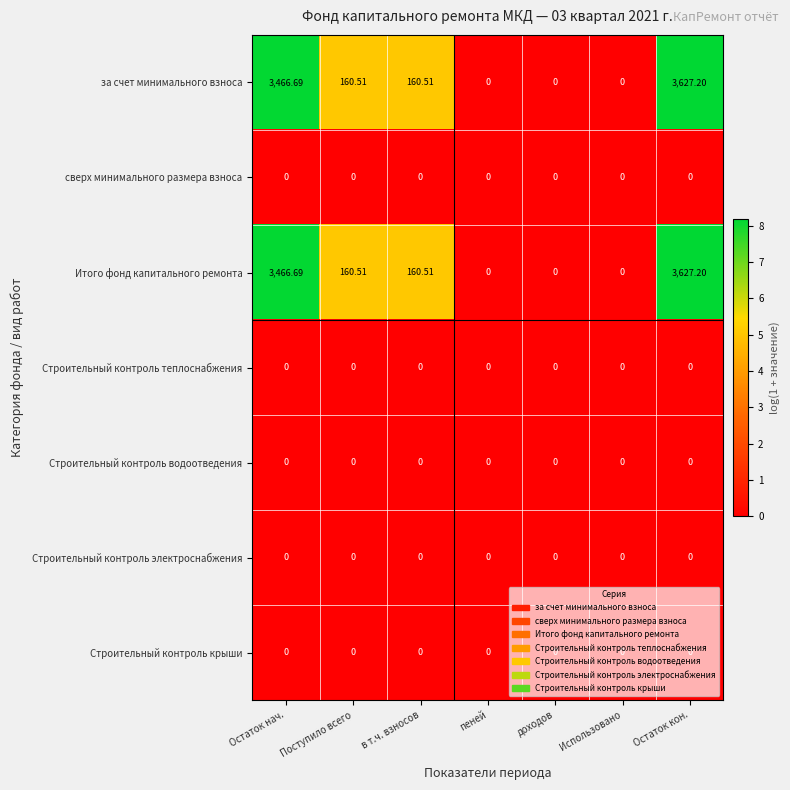

At which category is the sum across all series the highest?

Остаток кон.